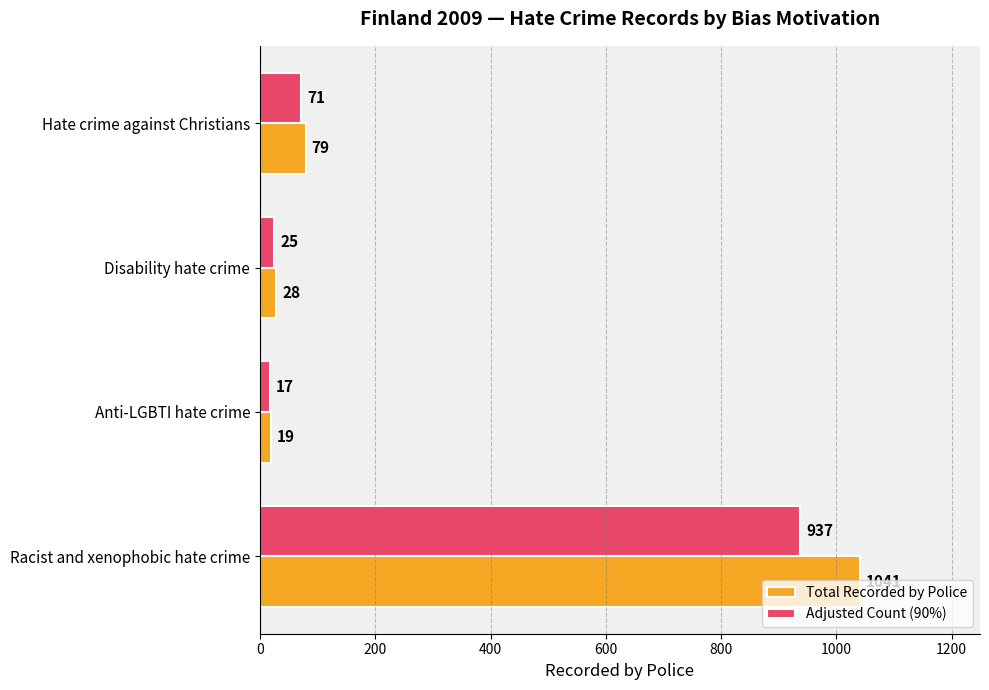

How many categories are shown in the chart?

4